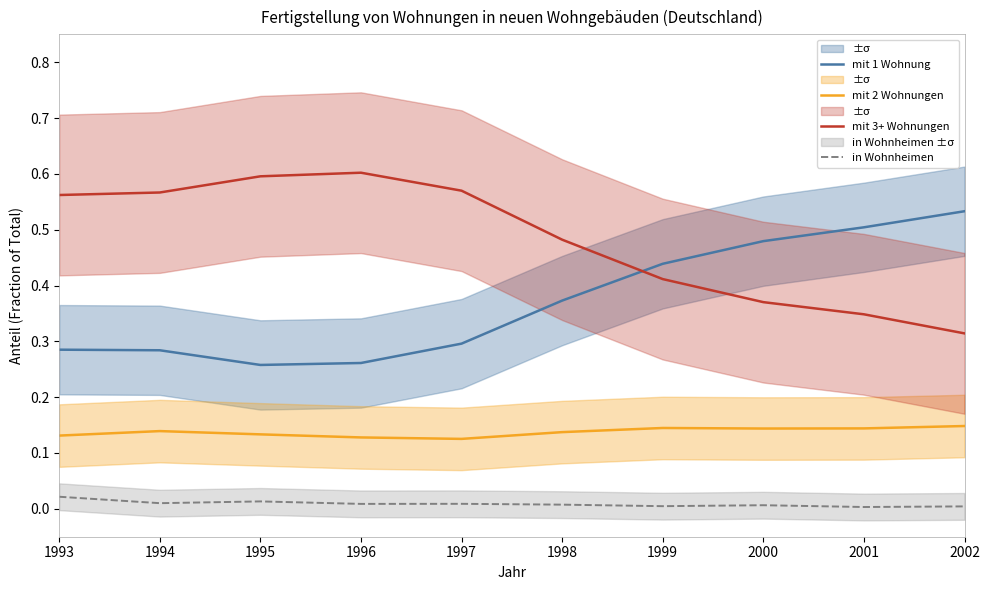

What is the difference between the highest and lowest values at 2000?

0.5